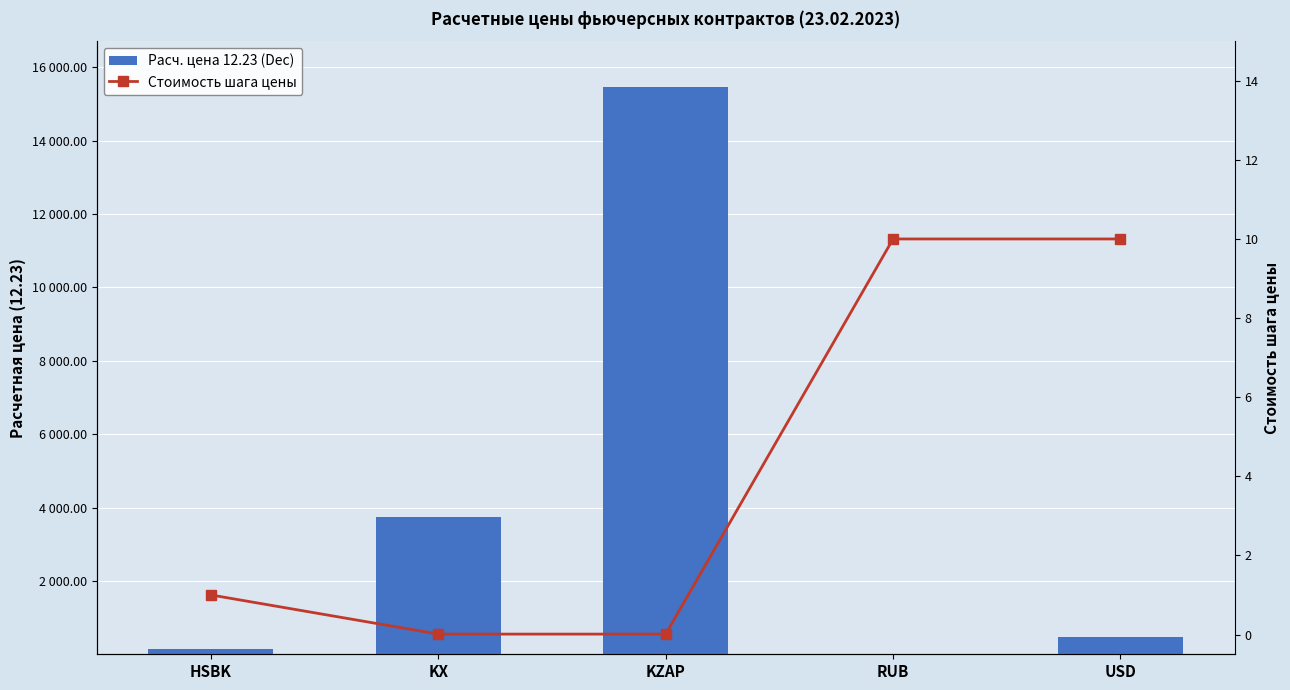

What position from the right is KZAP?

3